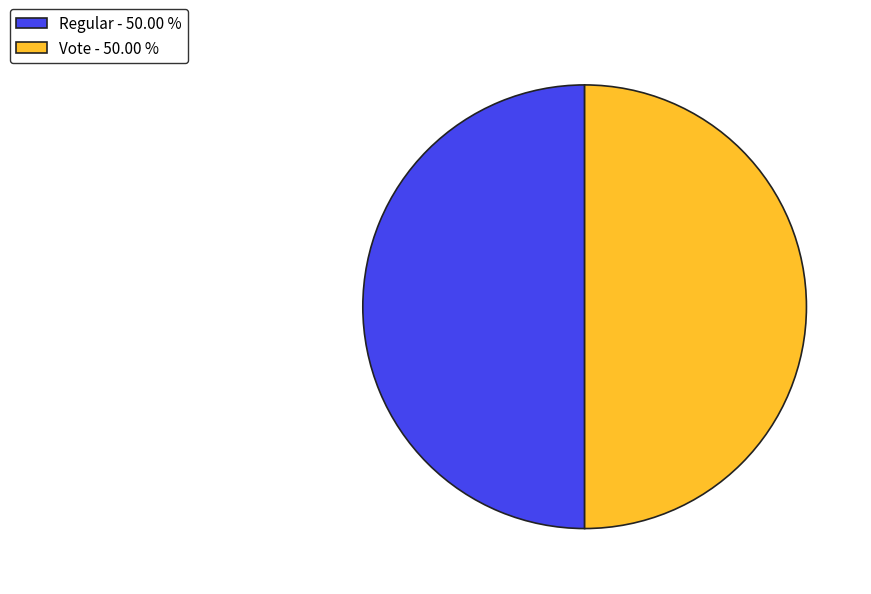

Is it true that Regular is 56% of the pie?

False